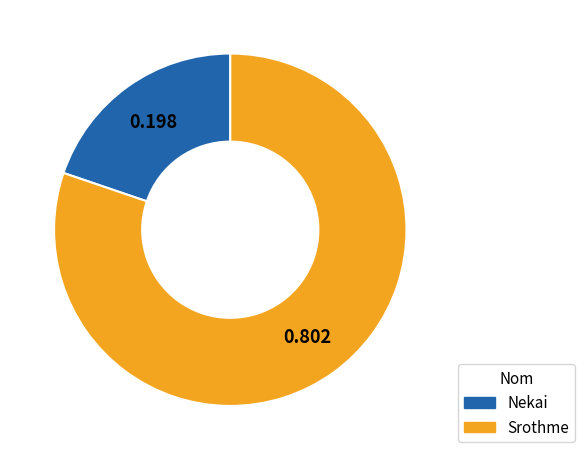

Rank the categories by value from highest to lowest.

Srothme, Nekai